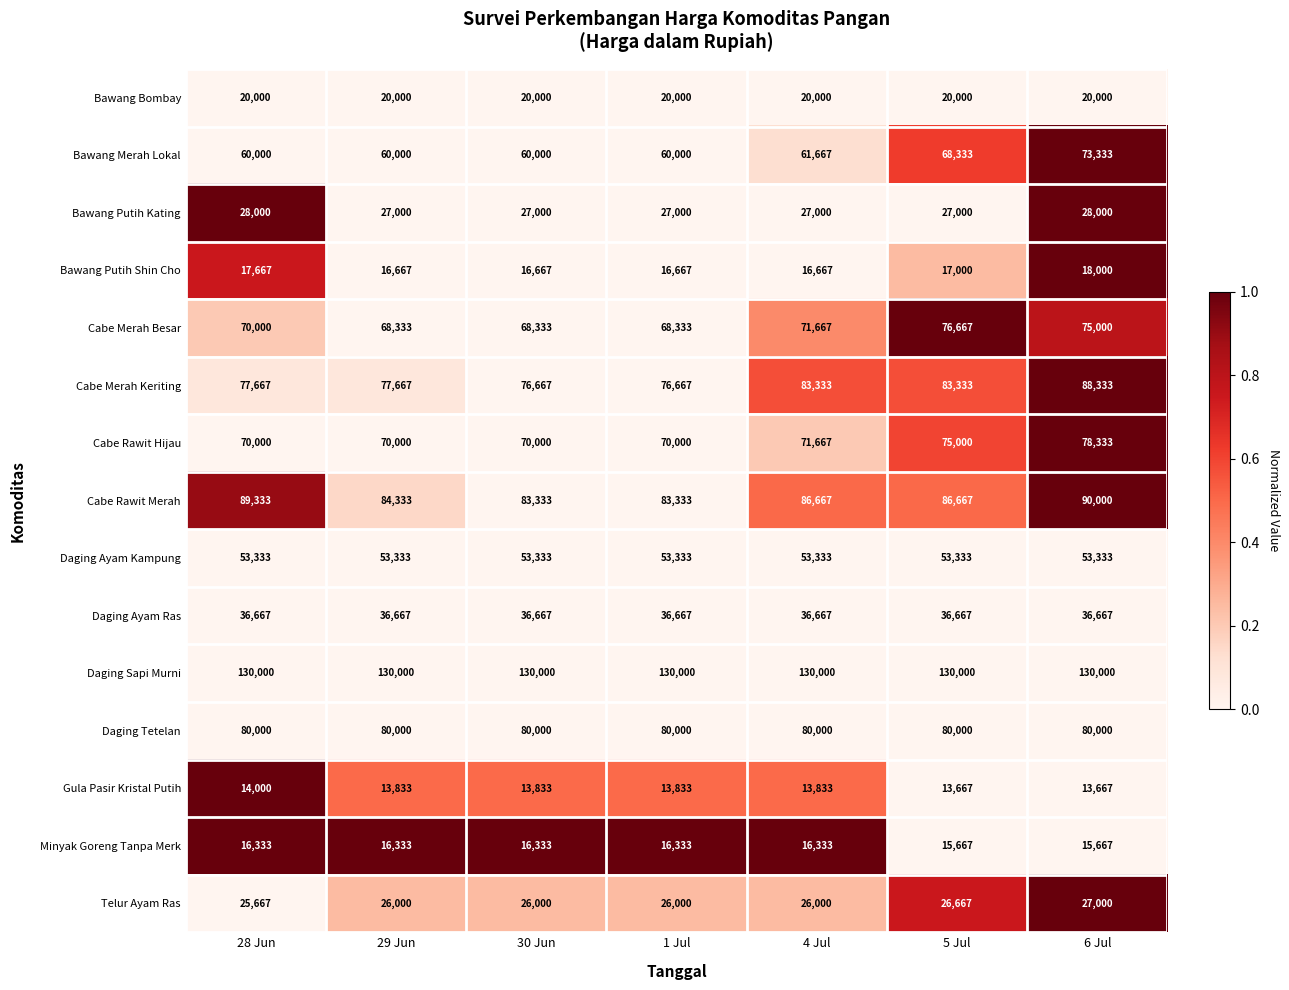

Rank the series by their maximum value, from lowest to highest.

Gula Pasir Kristal Putih, Minyak Goreng Tanpa Merk, Bawang Putih Shin Cho, Bawang Bombay, Telur Ayam Ras, Bawang Putih Kating, Daging Ayam Ras, Daging Ayam Kampung, Bawang Merah Lokal, Cabe Merah Besar, Cabe Rawit Hijau, Daging Tetelan, Cabe Merah Keriting, Cabe Rawit Merah, Daging Sapi Murni